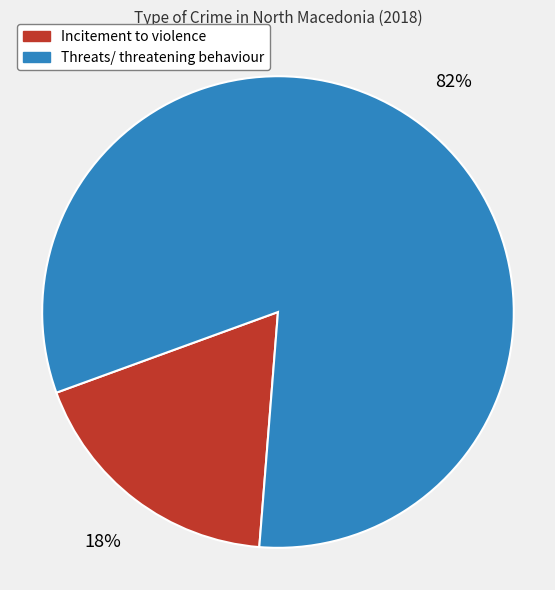

Which category has the biggest portion of the pie?

Threats/ threatening behaviour